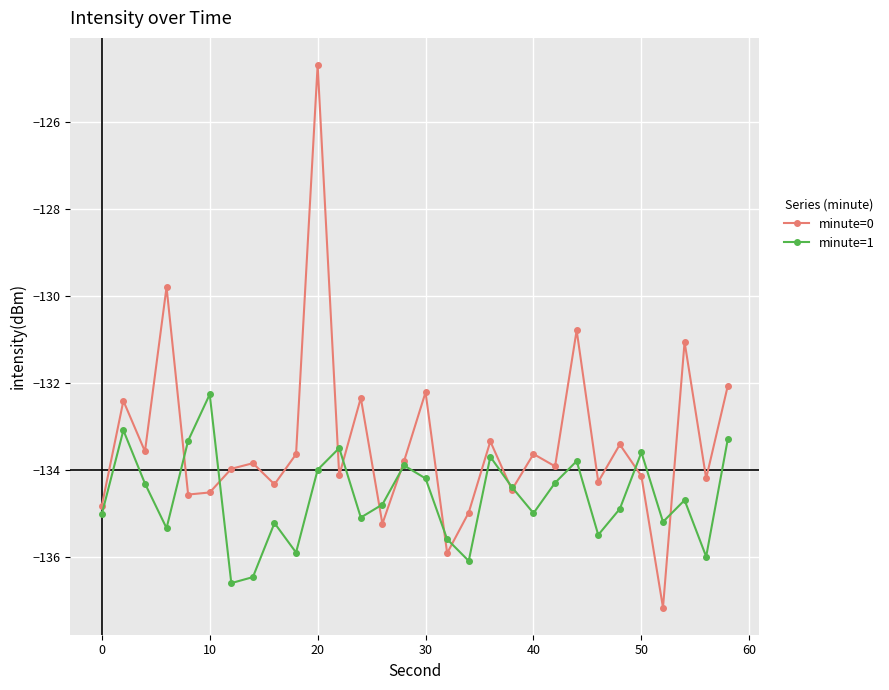

In minute=1, how many points are lower than both neighbors (excluding endpoints)?

9